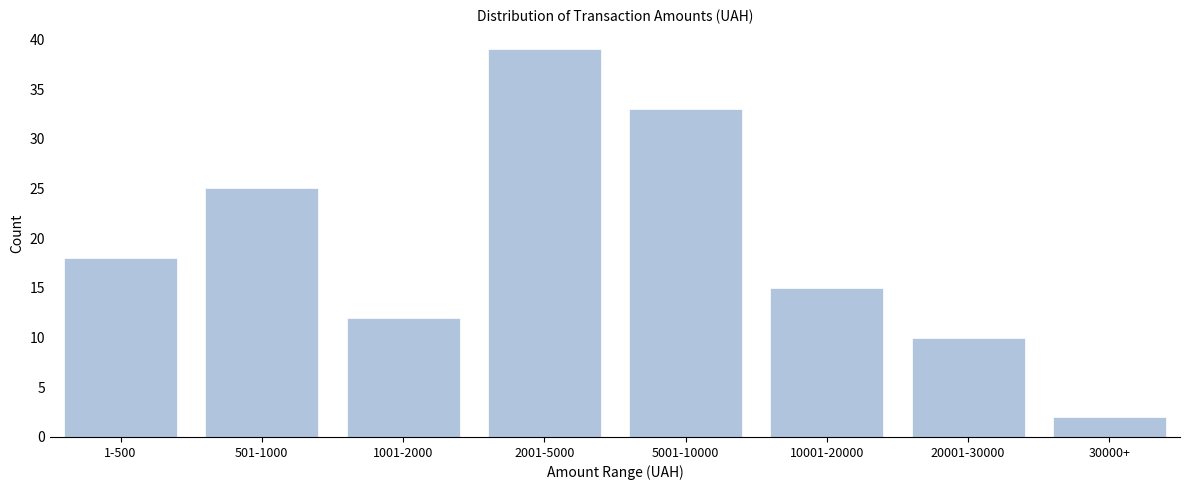

Reading left to right, what are all the values shown in this chart?

18	25	12	39	33	15	10	2